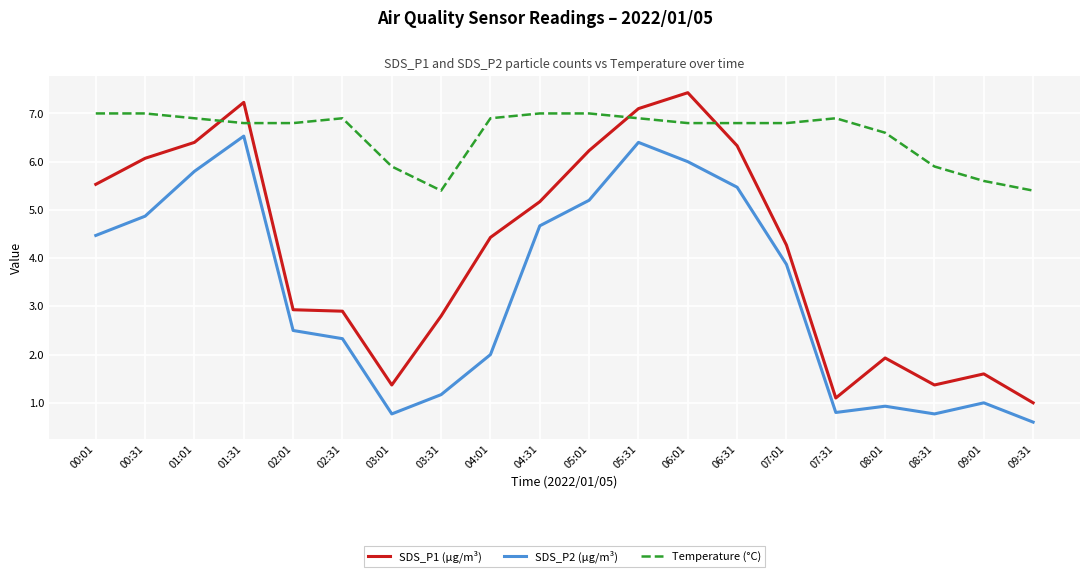

What is the maximum value for SDS_P1 (µg/m³)?

7.4